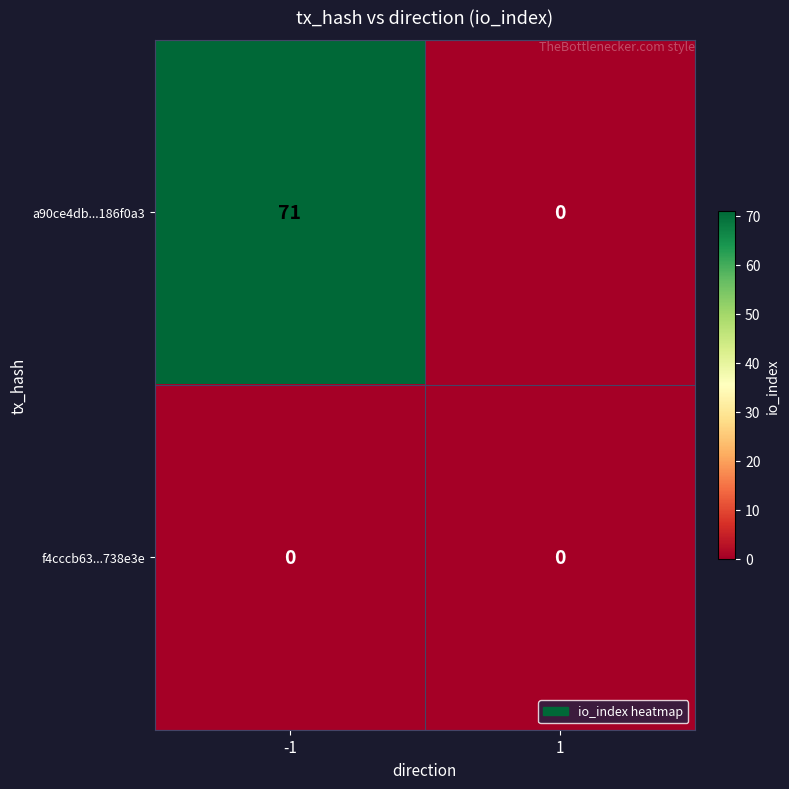

What is the difference between the maximum and minimum values in the a90ce4db...186f0a3 series?

71